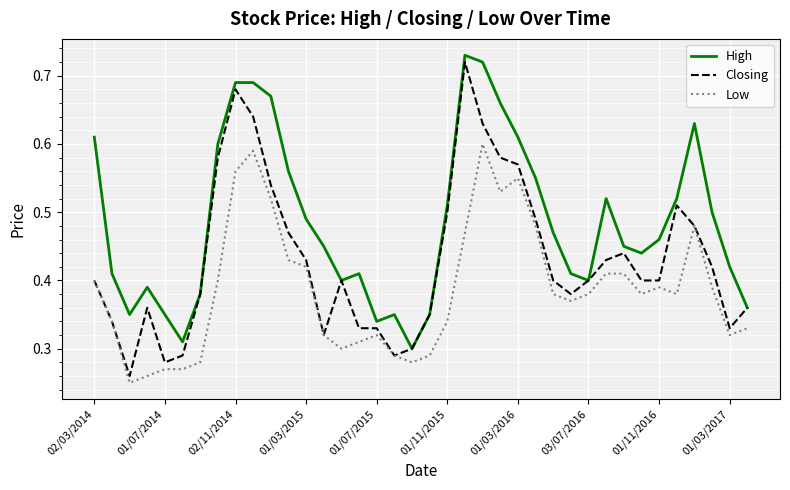

How many lines are shown in the chart?

3